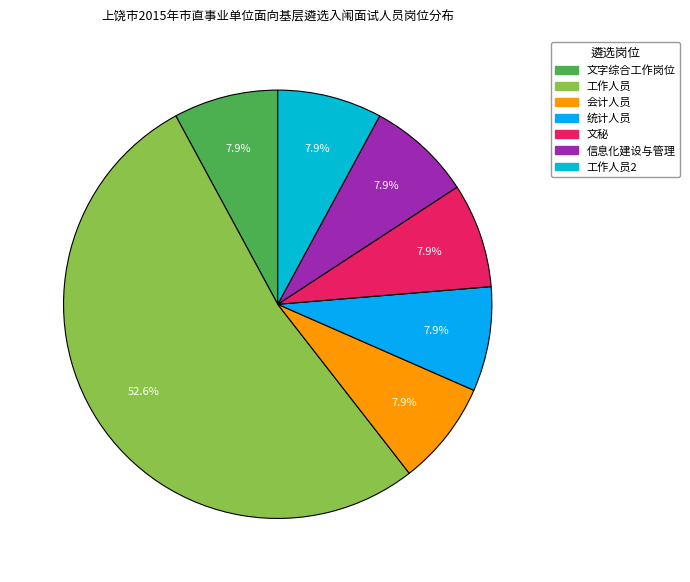

Rank the categories by value from highest to lowest.

工作人员, 文字综合工作岗位, 会计人员, 统计人员, 文秘, 信息化建设与管理, 工作人员2